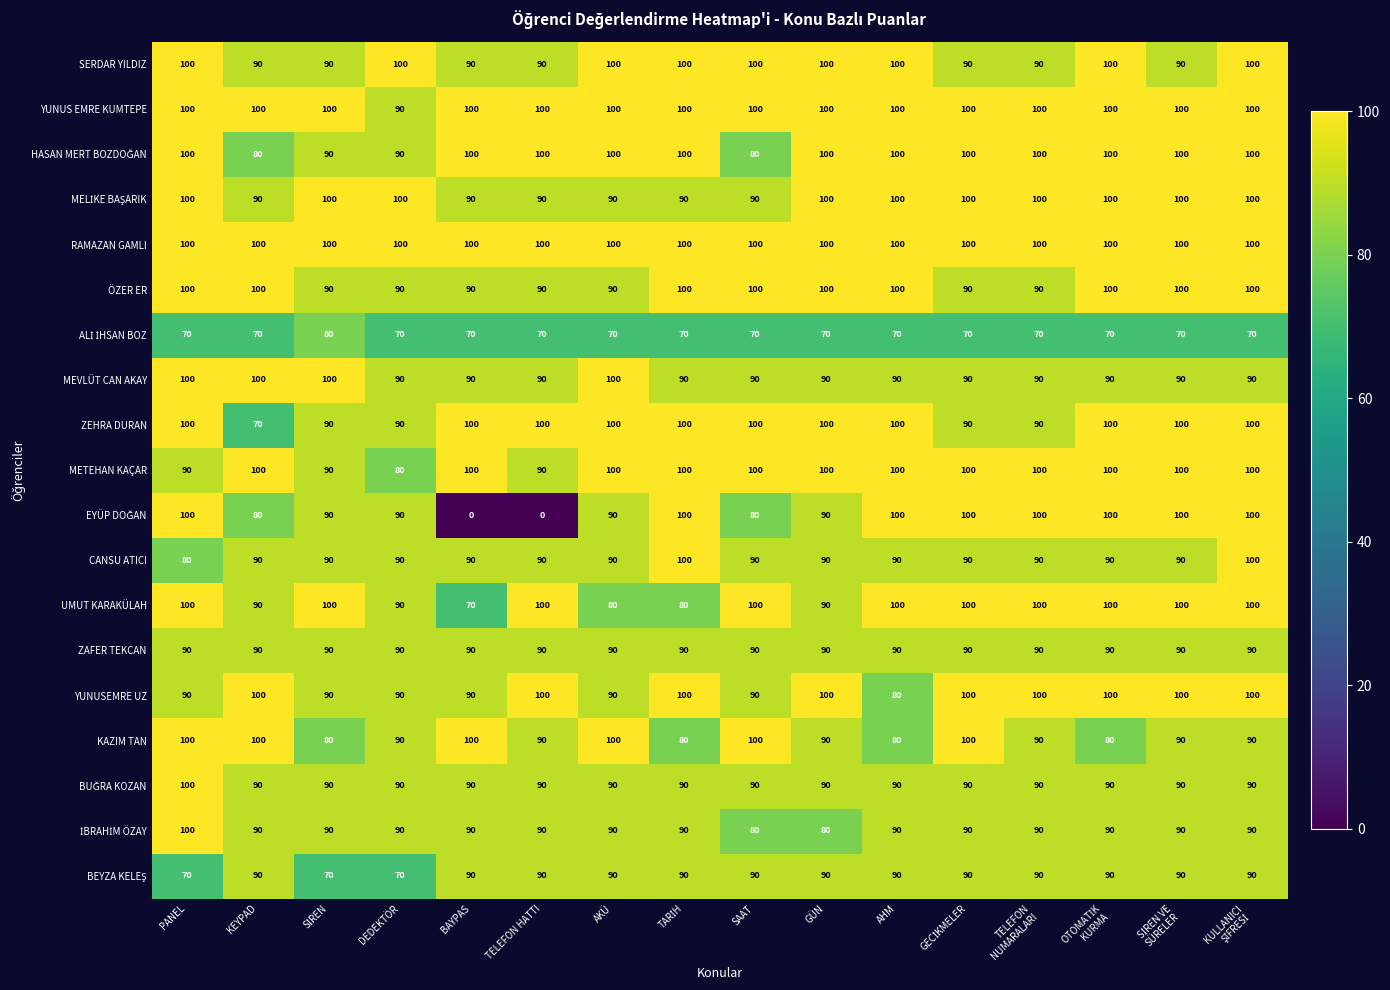

What is the approximate value of ZEHRA DURAN at SAAT, to the nearest 5?

100